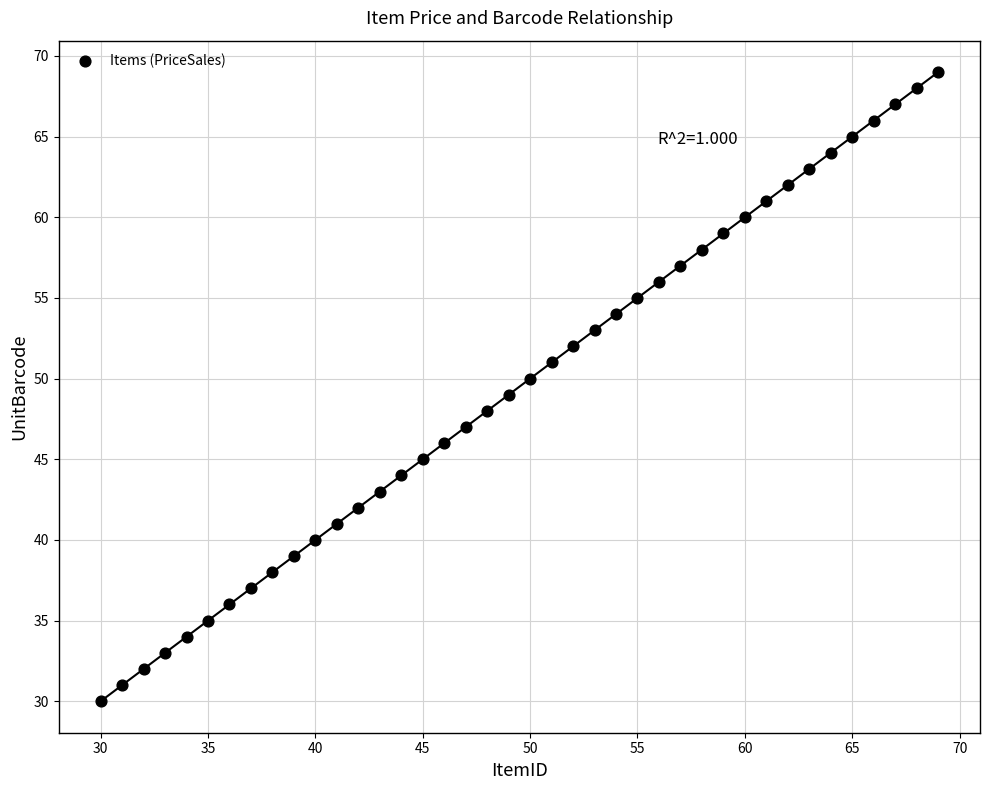

What is the range of Y values (max minus min)?

39